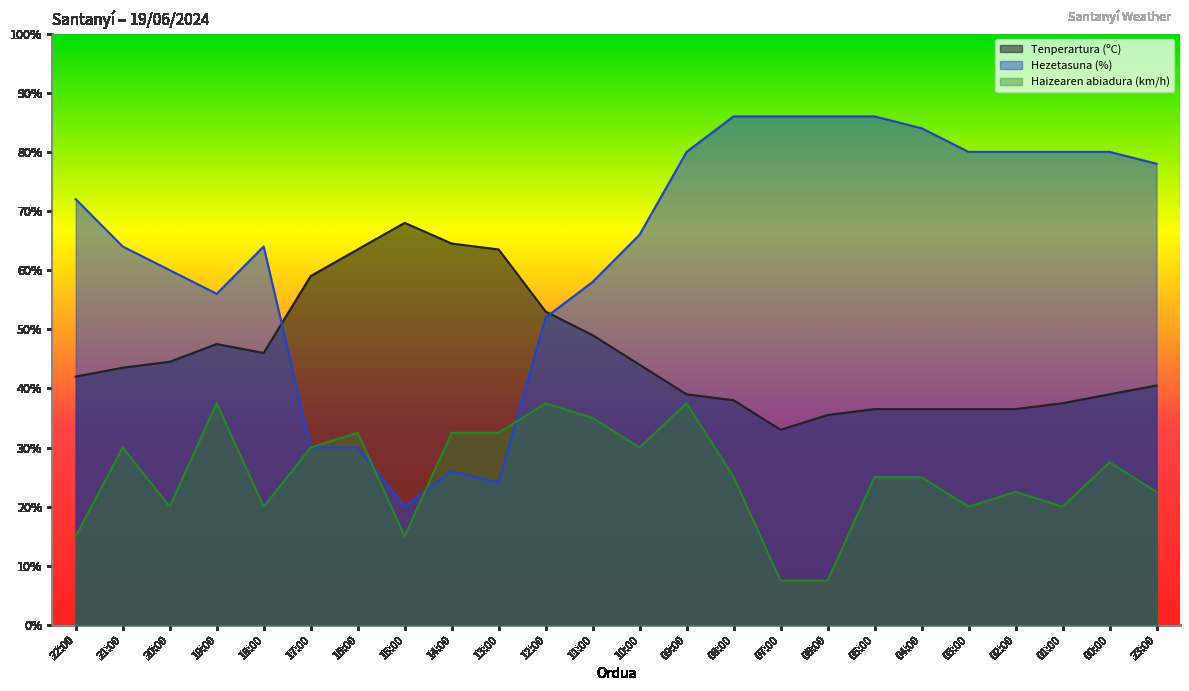

The Tenperartura (ºC) series shows 19.9 at 02:00. True or false?

False